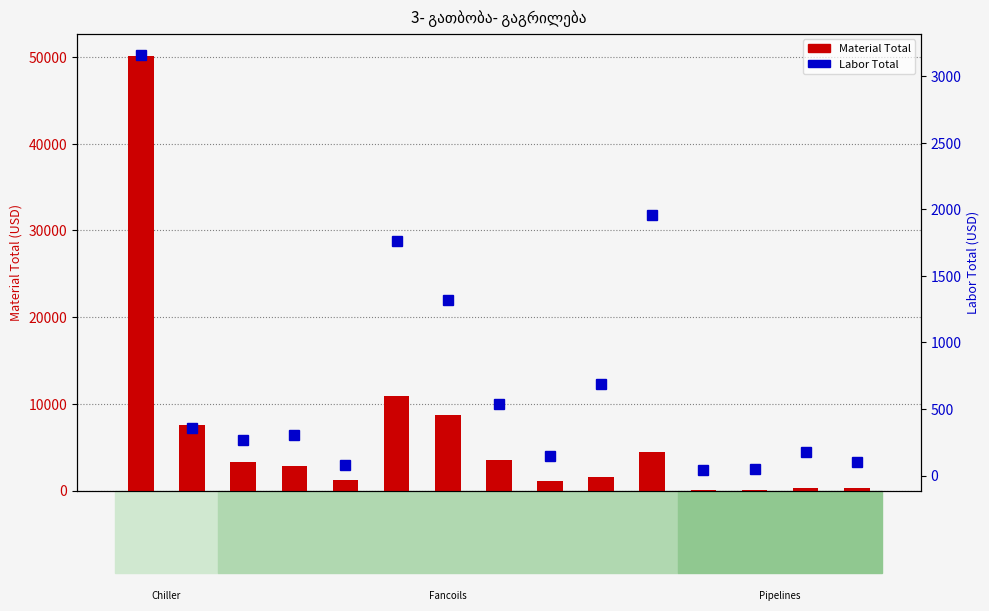

Which category has the lowest value across all series?

12